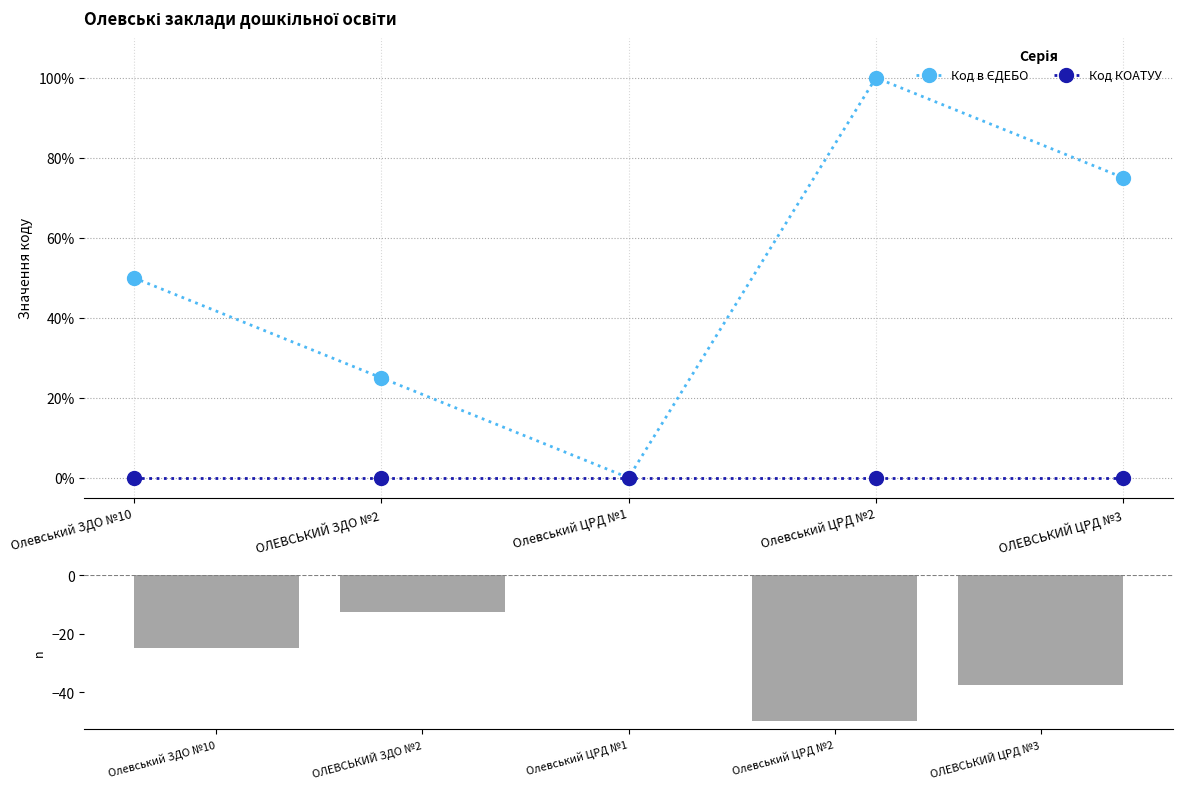

Which category has the lowest value in the Код в ЄДЕБО series?

Олевський ЦРД №2